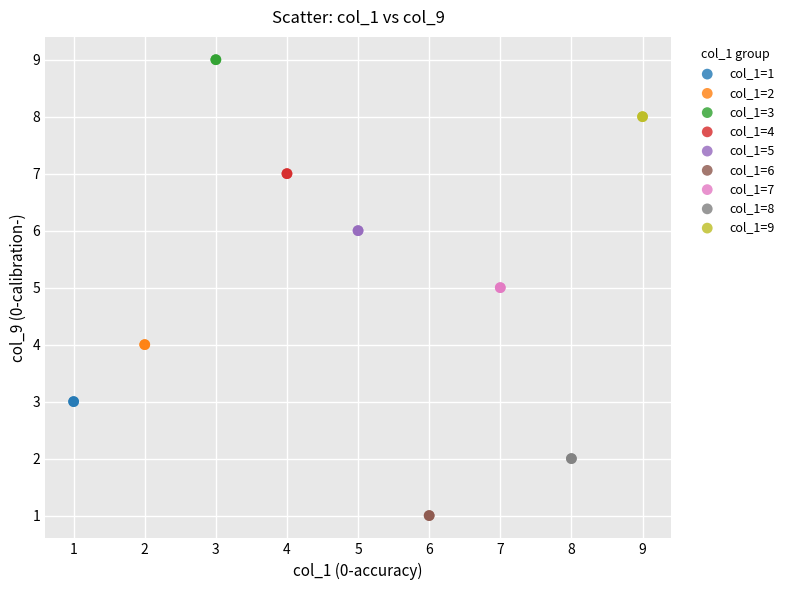

Which series reaches the maximum Y coordinate?

col_1=3